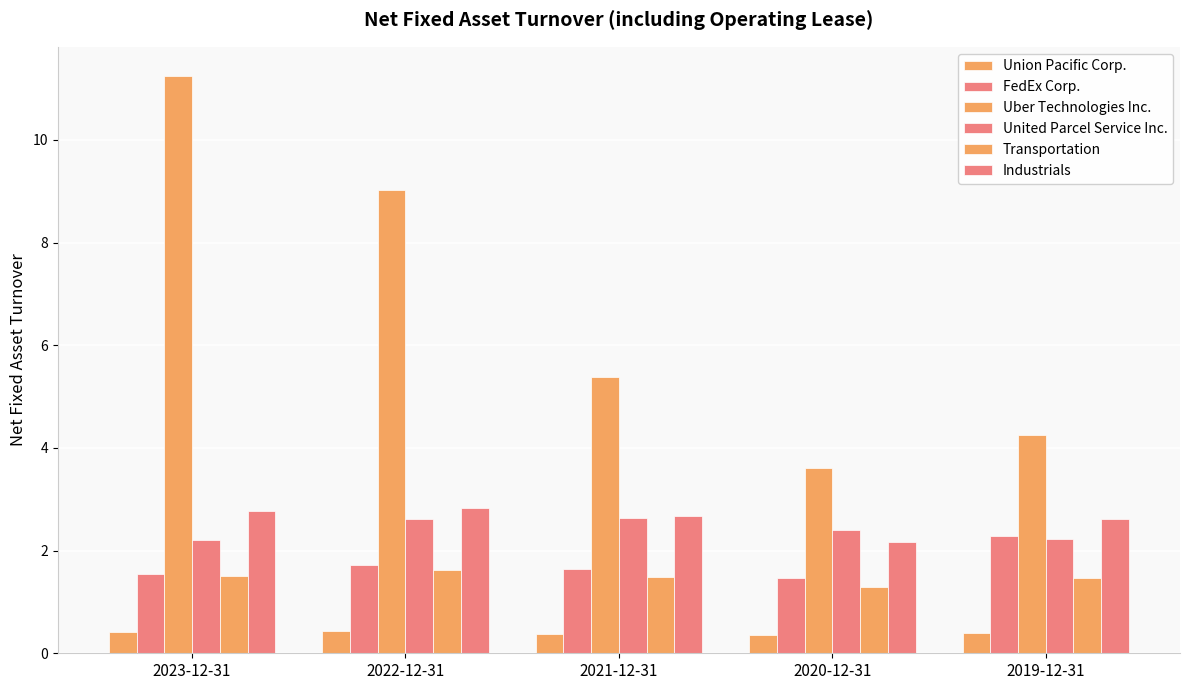

How many groups of bars are there?

5